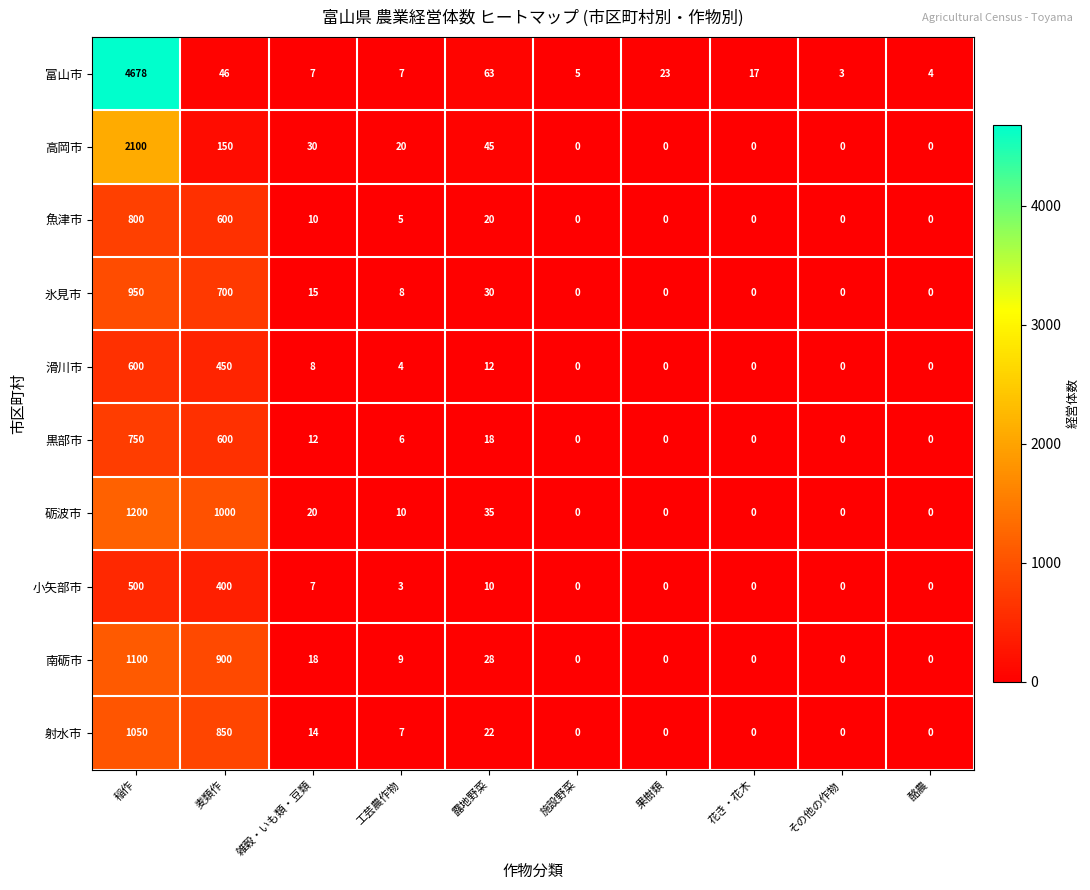

What is the total value across all series at 麦類作?

5696